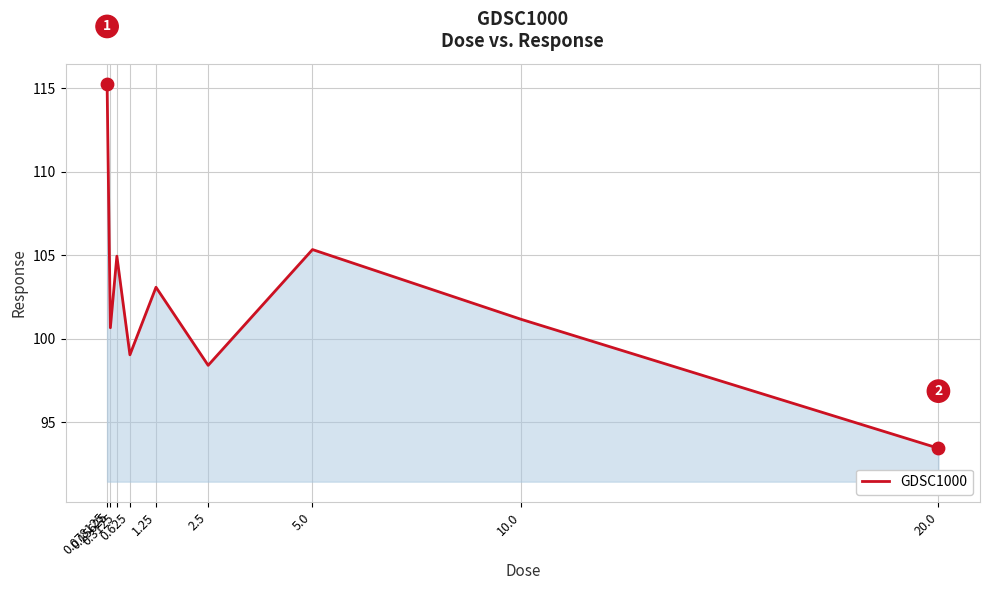

What is the change in value from 0.3125 to 5.0?

+0.4